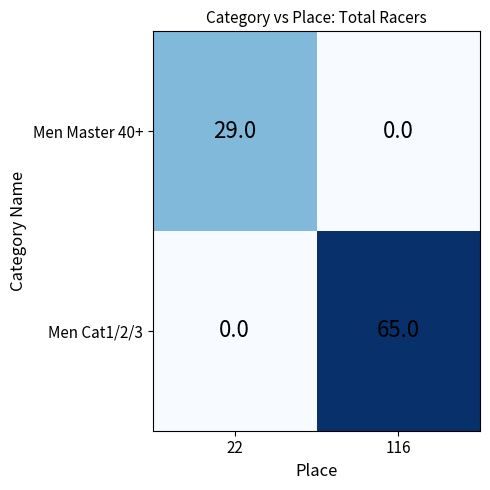

At which category is the sum across all series the highest?

116